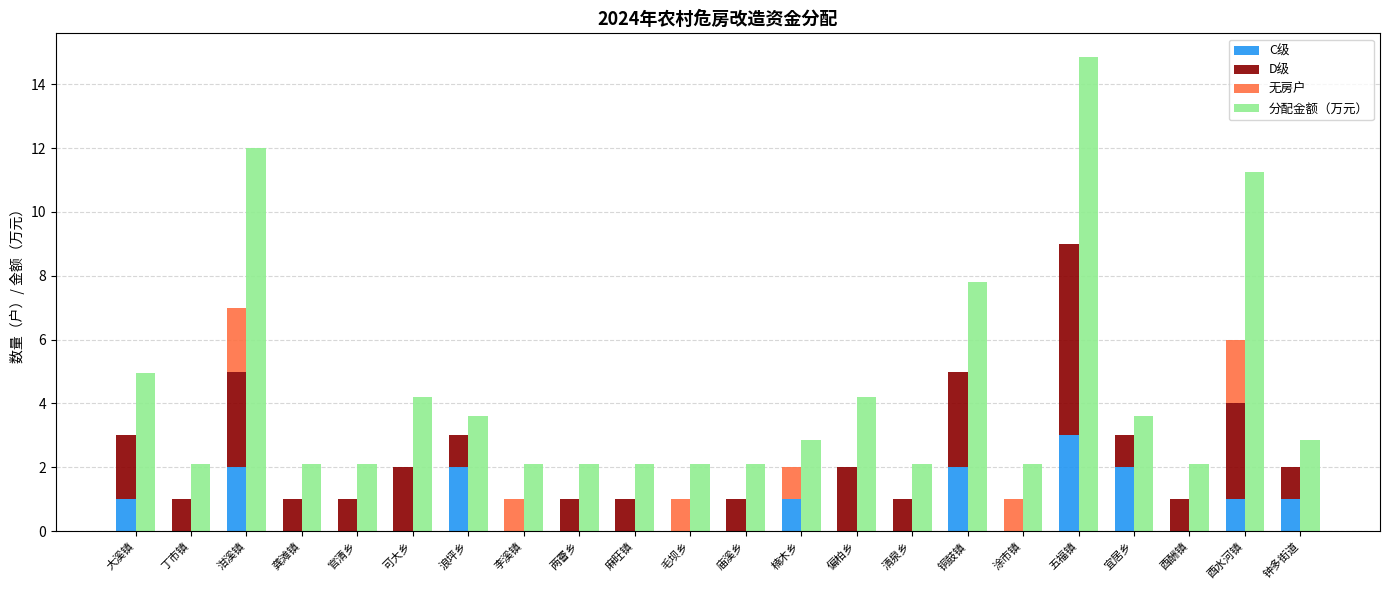

How many bars are there in total?

88